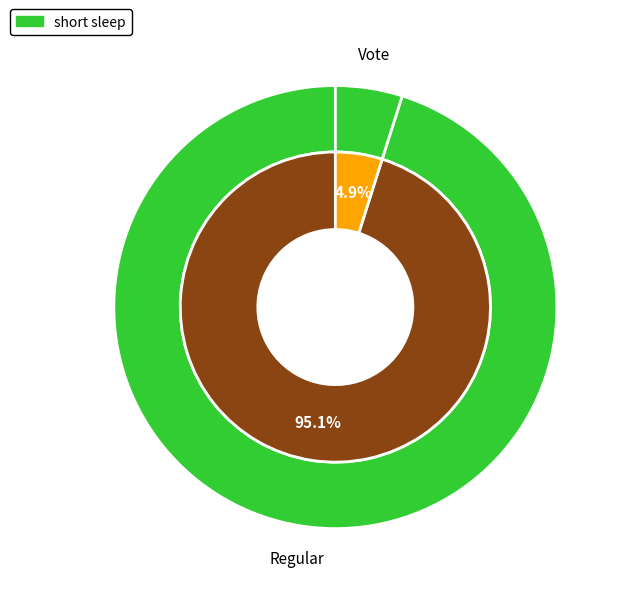

What percentage do Vote and Regular together represent?

100.0%